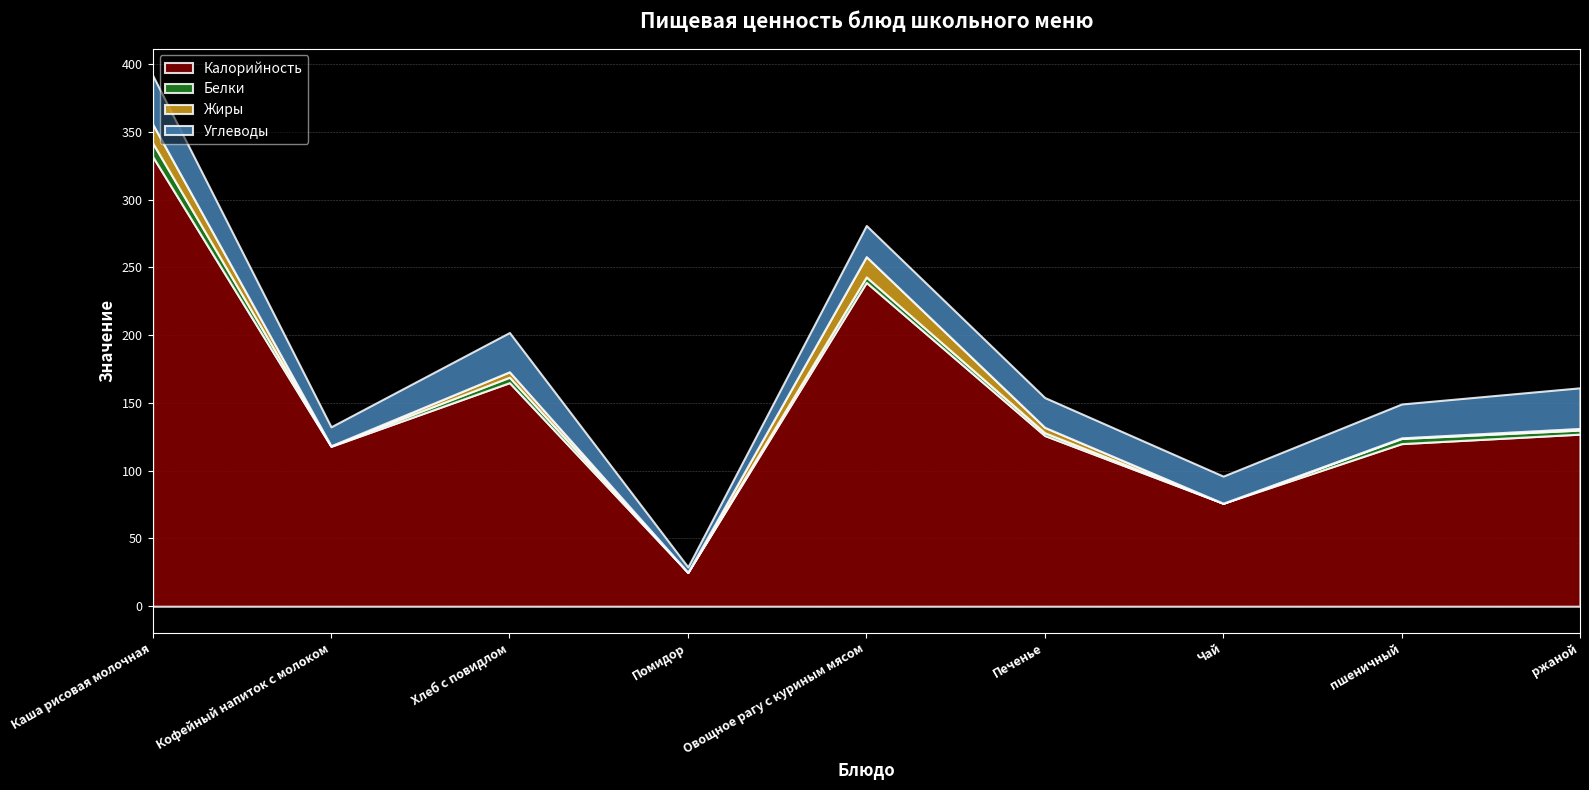

What is the difference between the second highest and minimum values in the Жиры series?

14.0